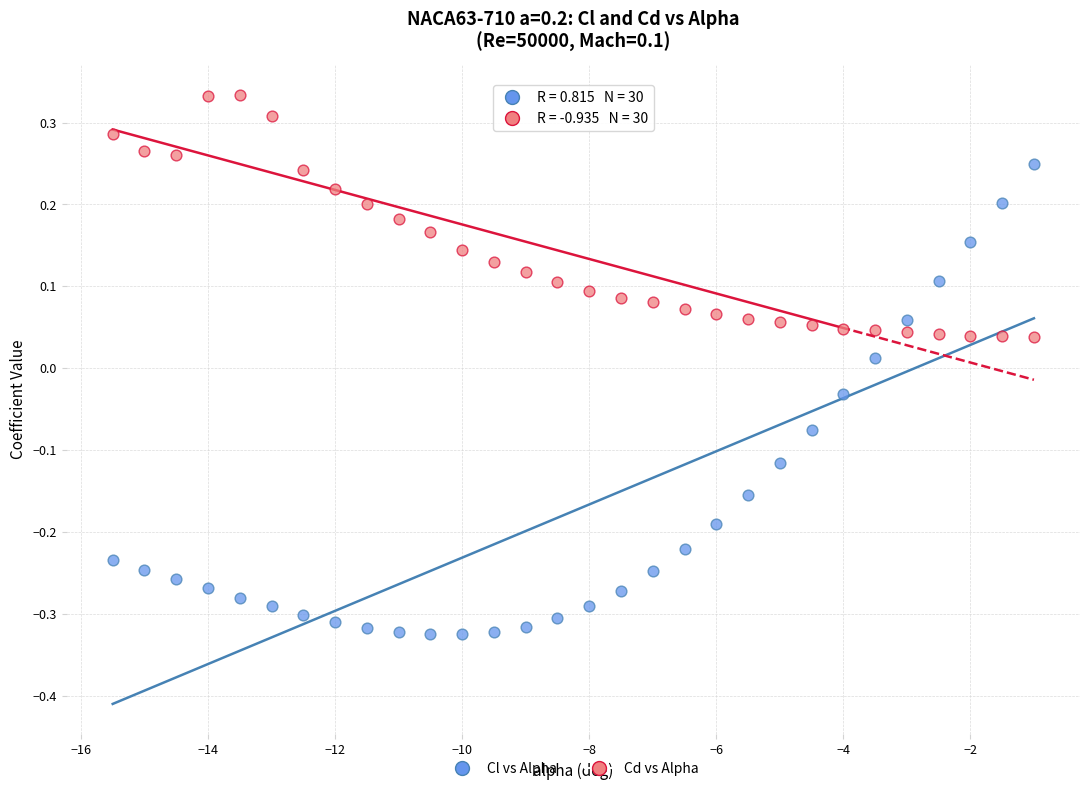

What are all the series names shown in the legend?

Cl vs Alpha, Cd vs Alpha